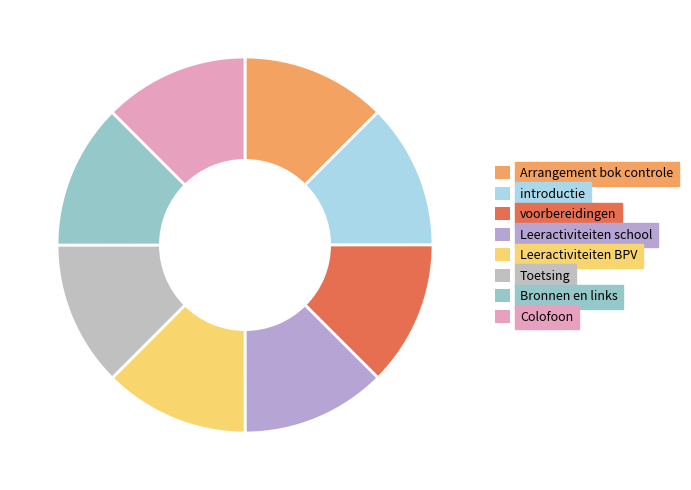

Between Leeractiviteiten BPV and Leeractiviteiten school, which is larger?

Leeractiviteiten BPV